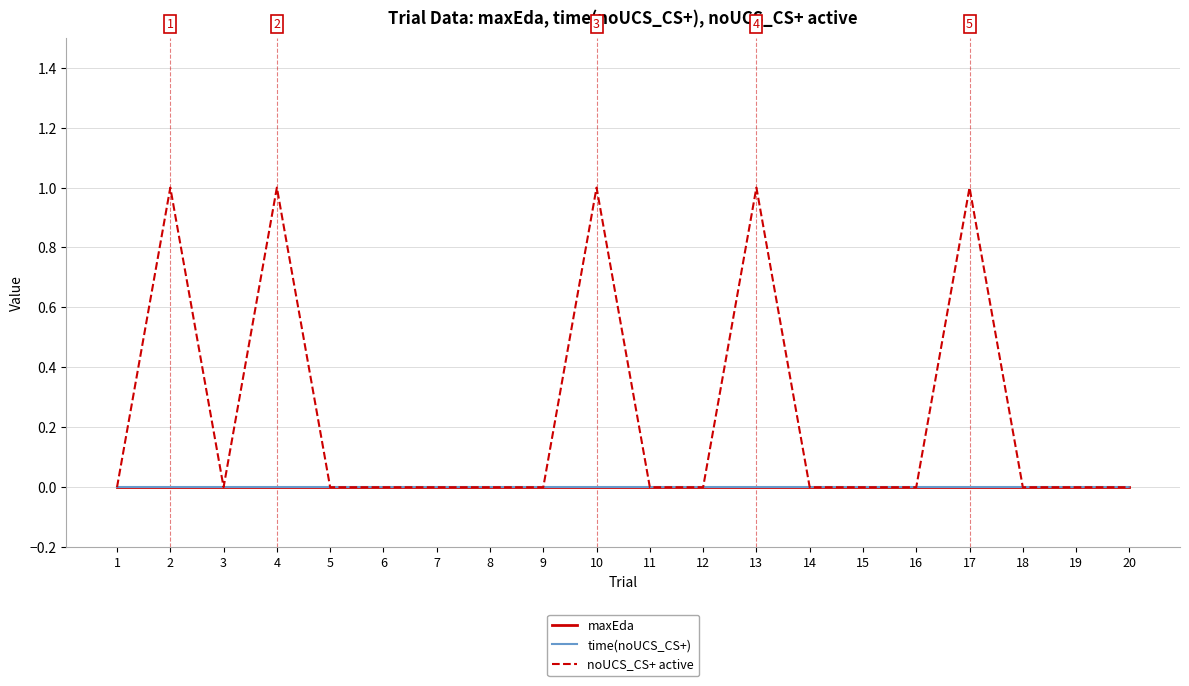

Which series has the widest spread of values?

noUCS_CS+ active